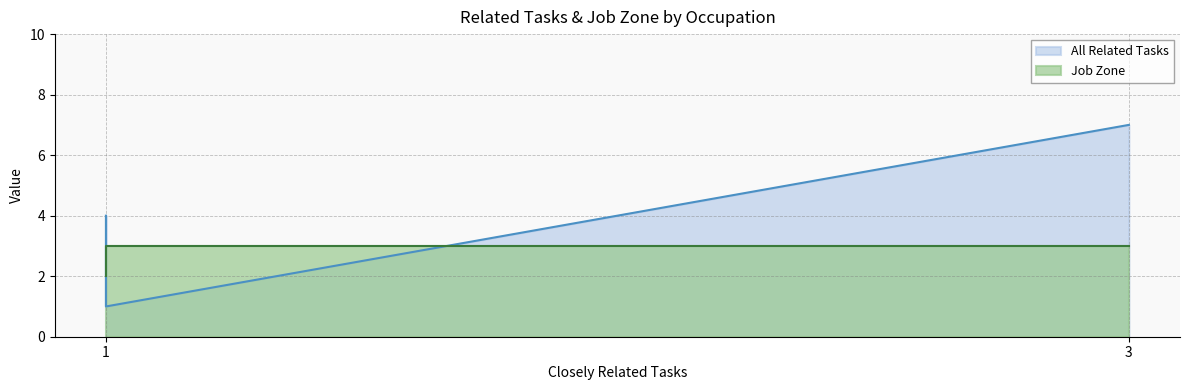

What is the difference between the second highest and second lowest values in the Job Zone series?

1